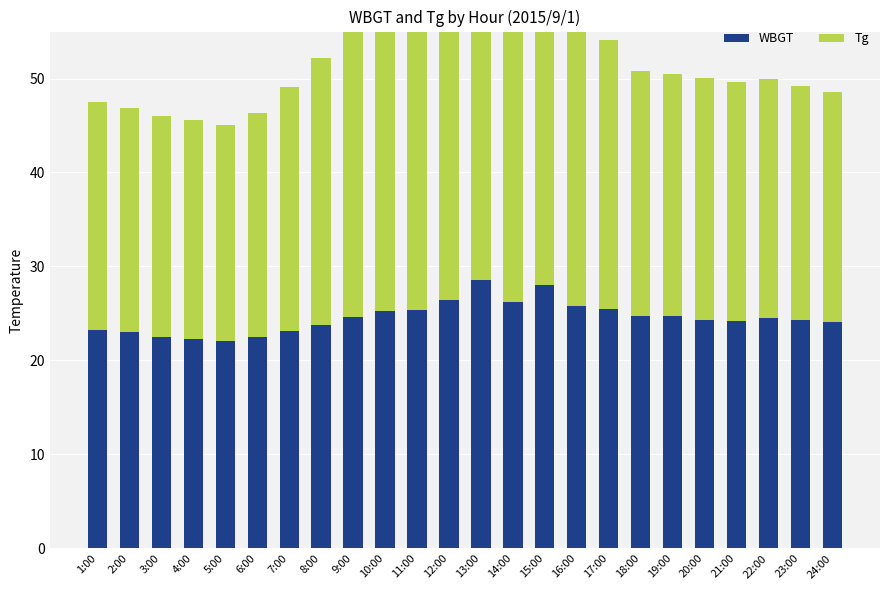

Which has a higher value, 24:00 or 16:00?

16:00